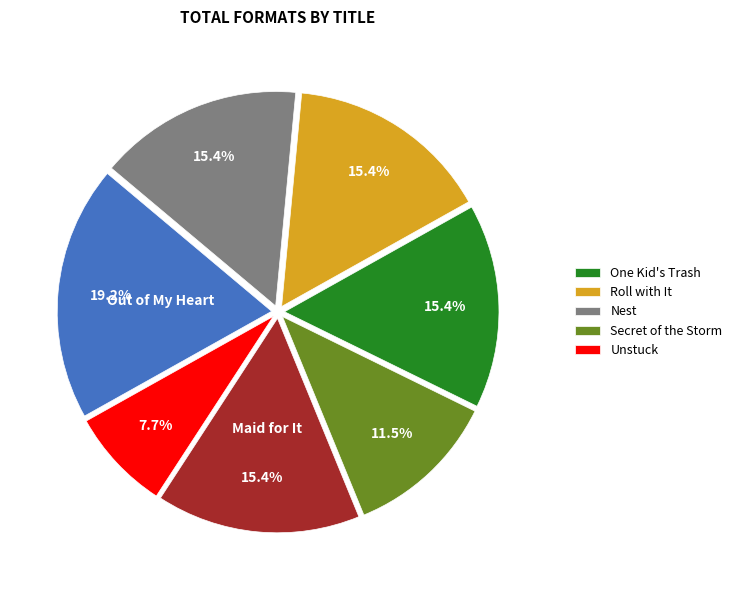

Does any single category account for the majority?

No